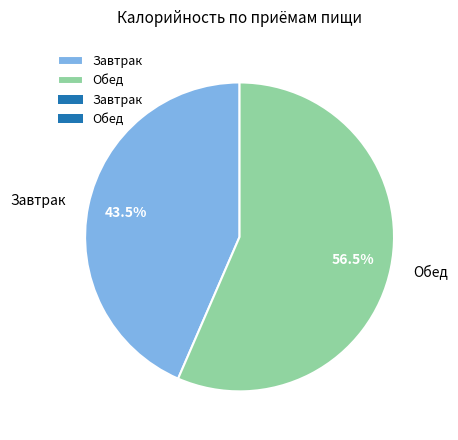

Does Обед represent more than half of the total?

Yes